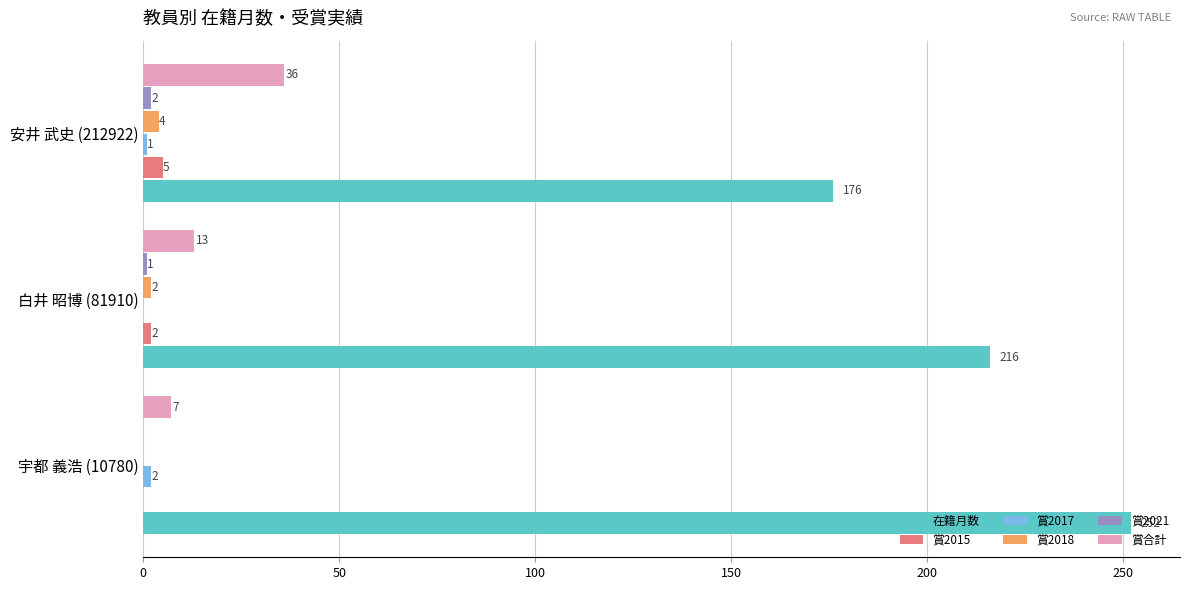

How many distinct data groups are displayed?

6